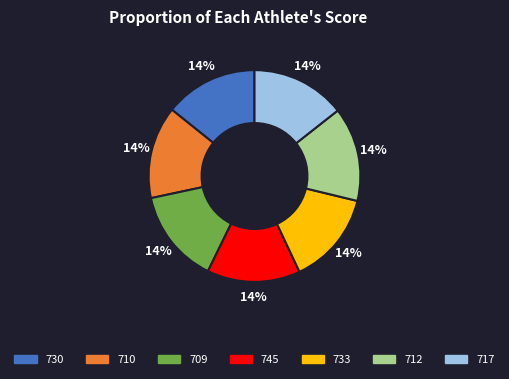

What is the ratio of the value at 712 to the value at 709?

1.0